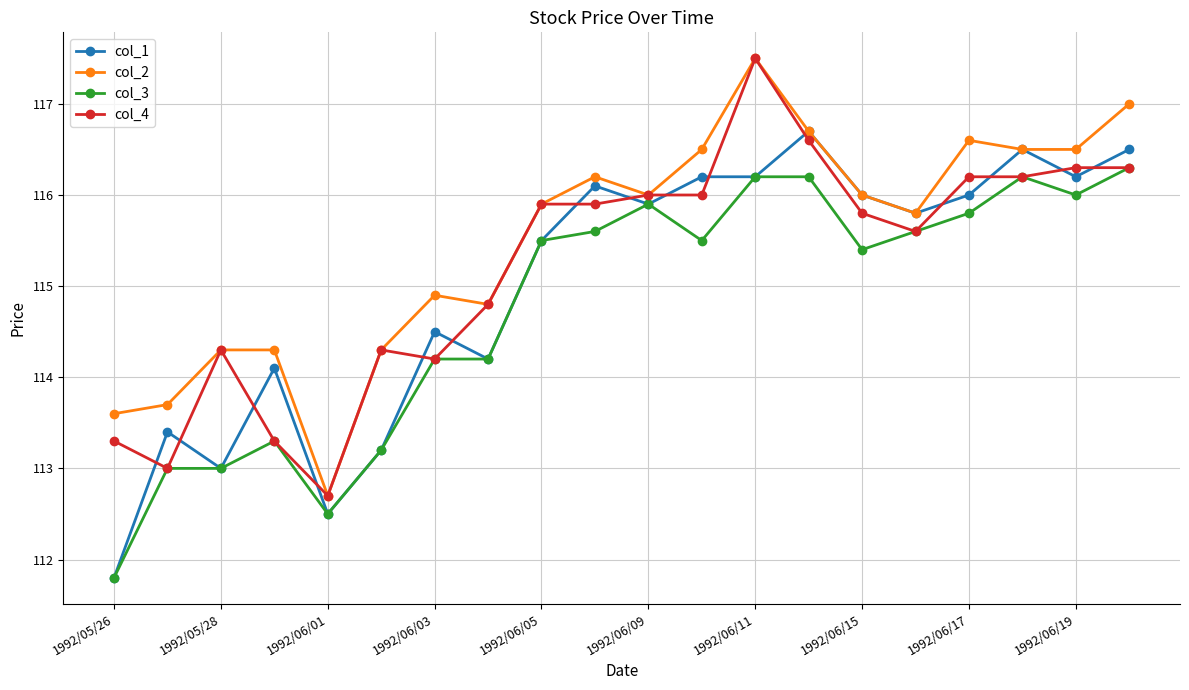

What is the value of the col_2 point at the 13th from the left?

117.5